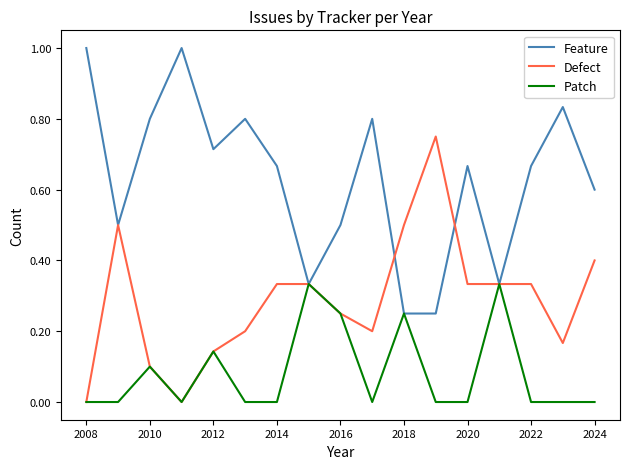

Which series has the largest total across all categories?

Feature